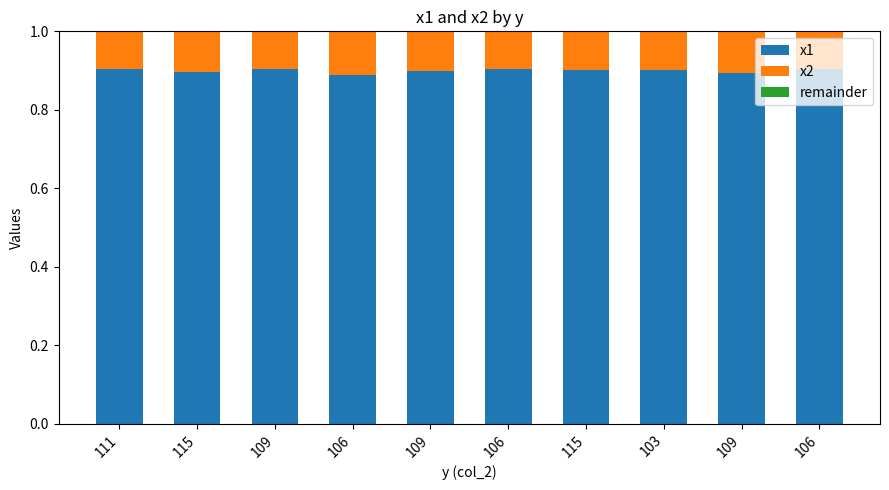

Which series has the largest total across all categories?

x1